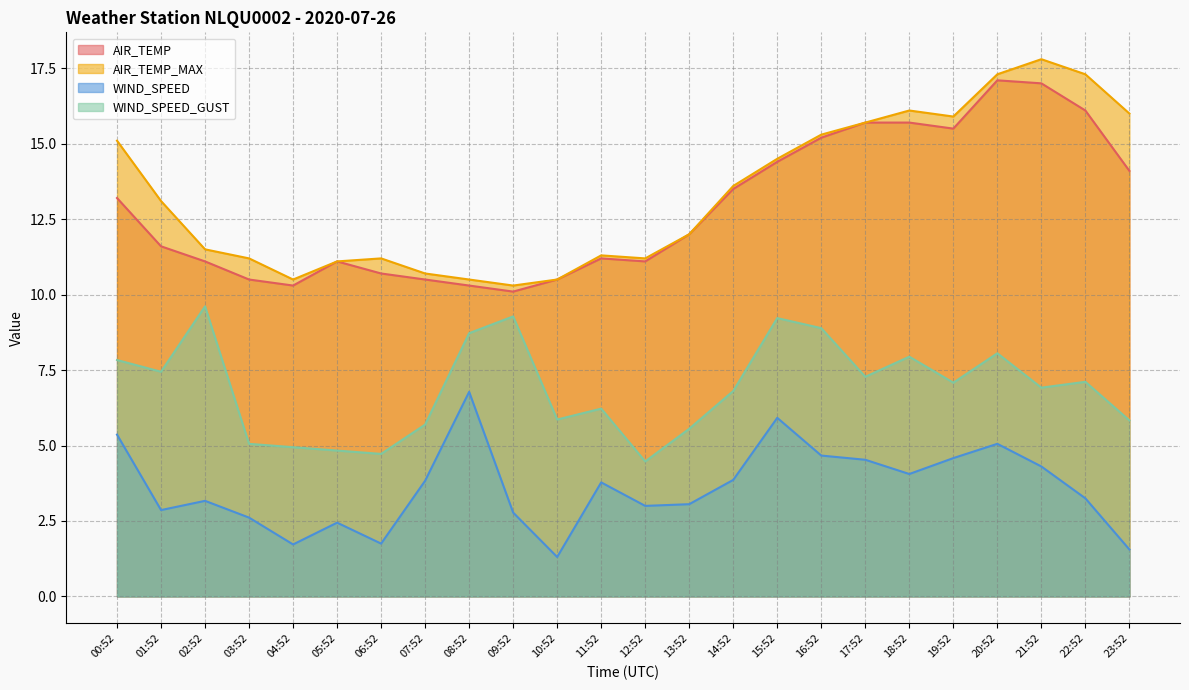

What is the highest value of the WIND_SPEED_GUST series?

9.6